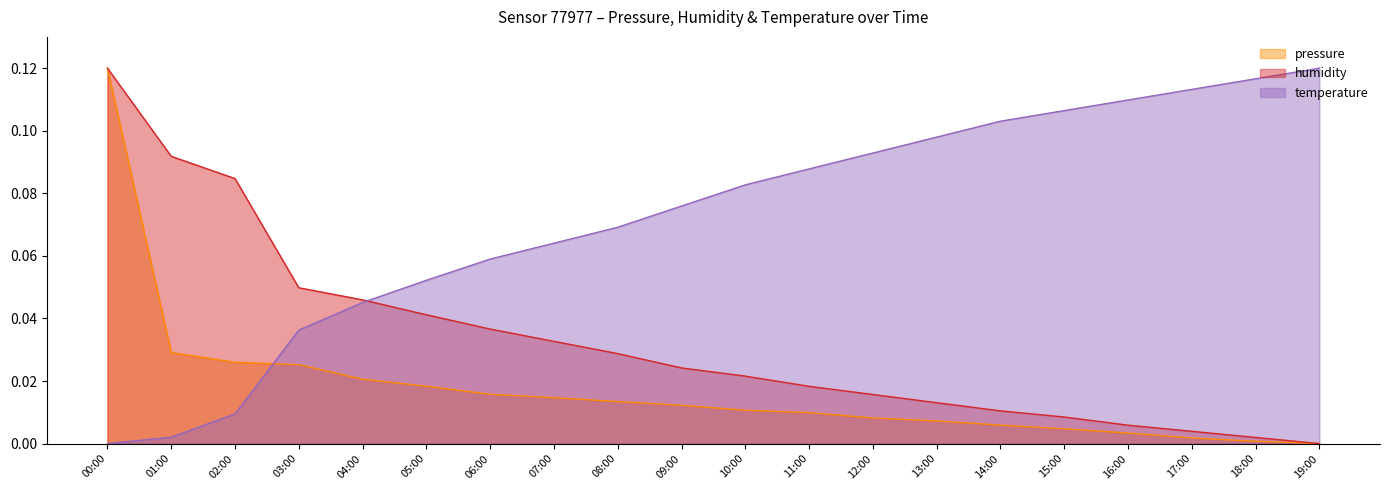

List the series in order of their overall mean, highest first.

temperature, humidity, pressure